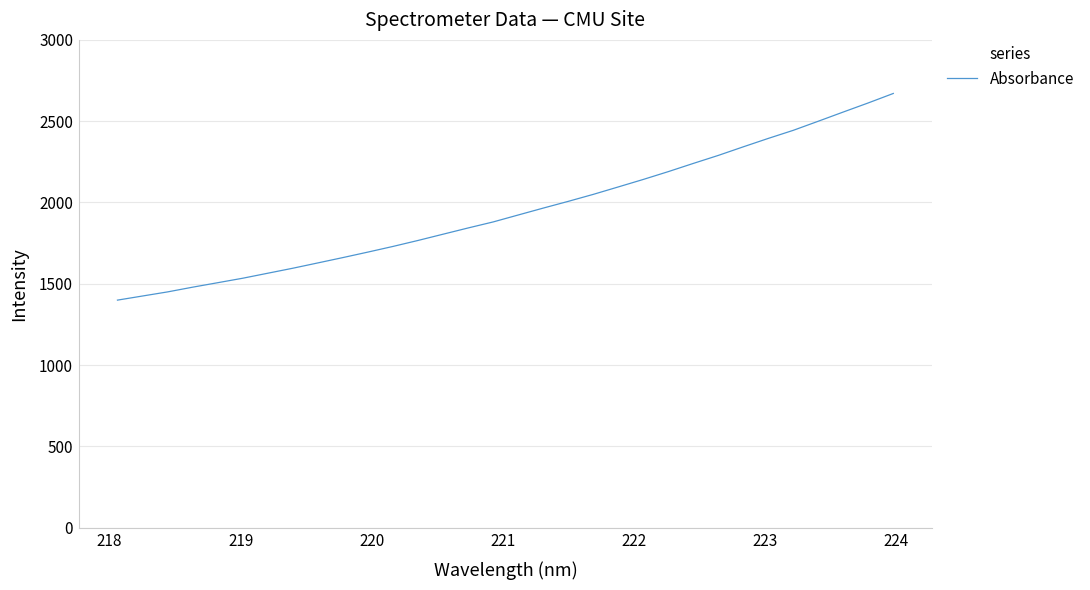

What is the difference between the maximum and minimum values?

1271.1